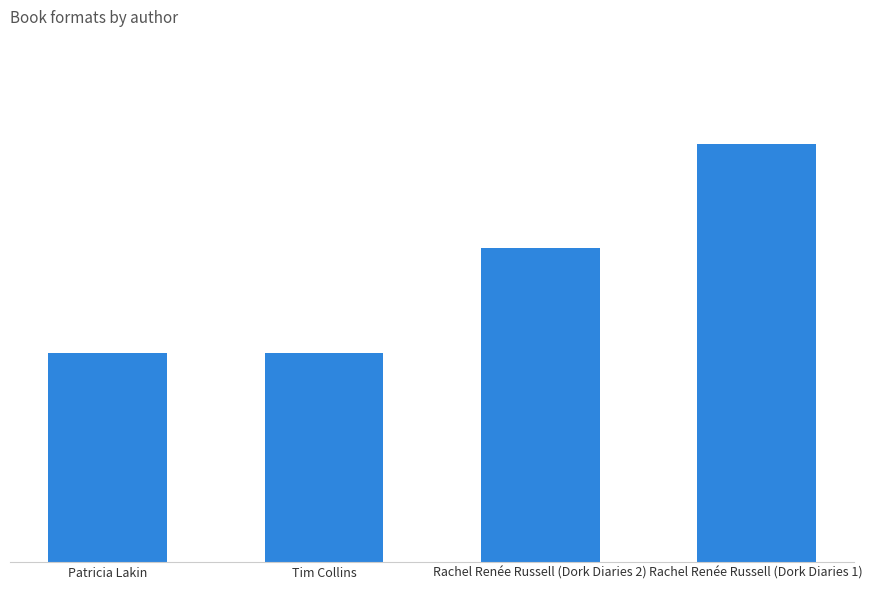

Are the bars horizontal?

No